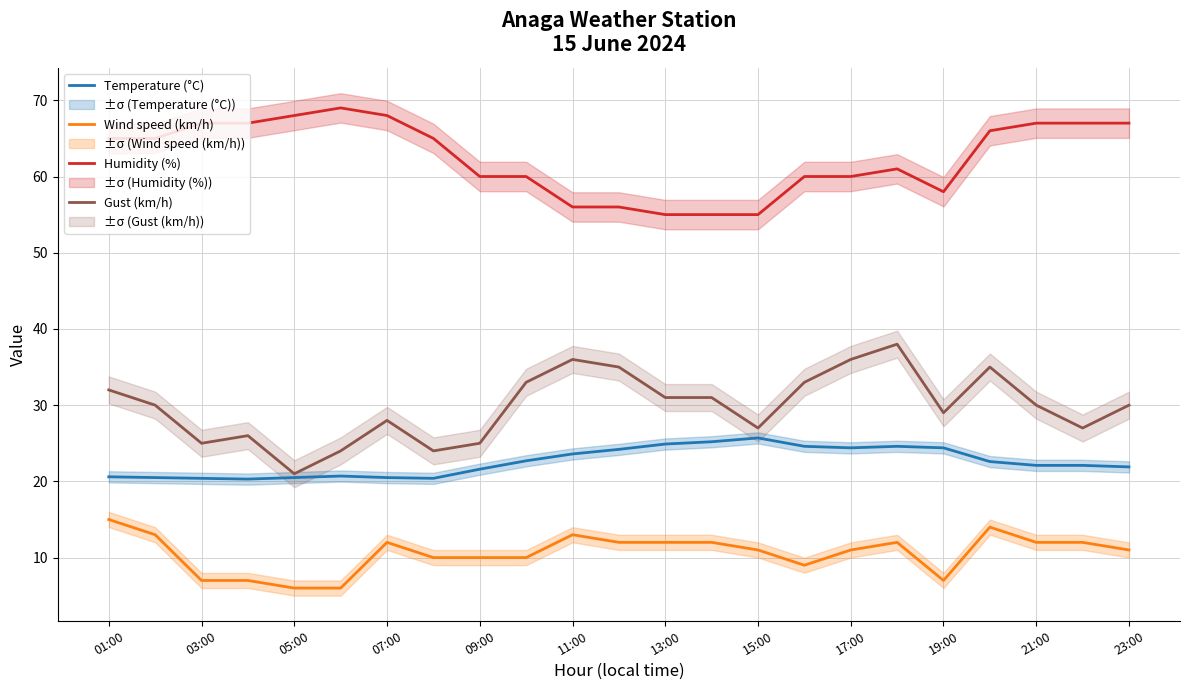

The Wind speed (km/h) series shows 11.0 at 23:00. True or false?

True